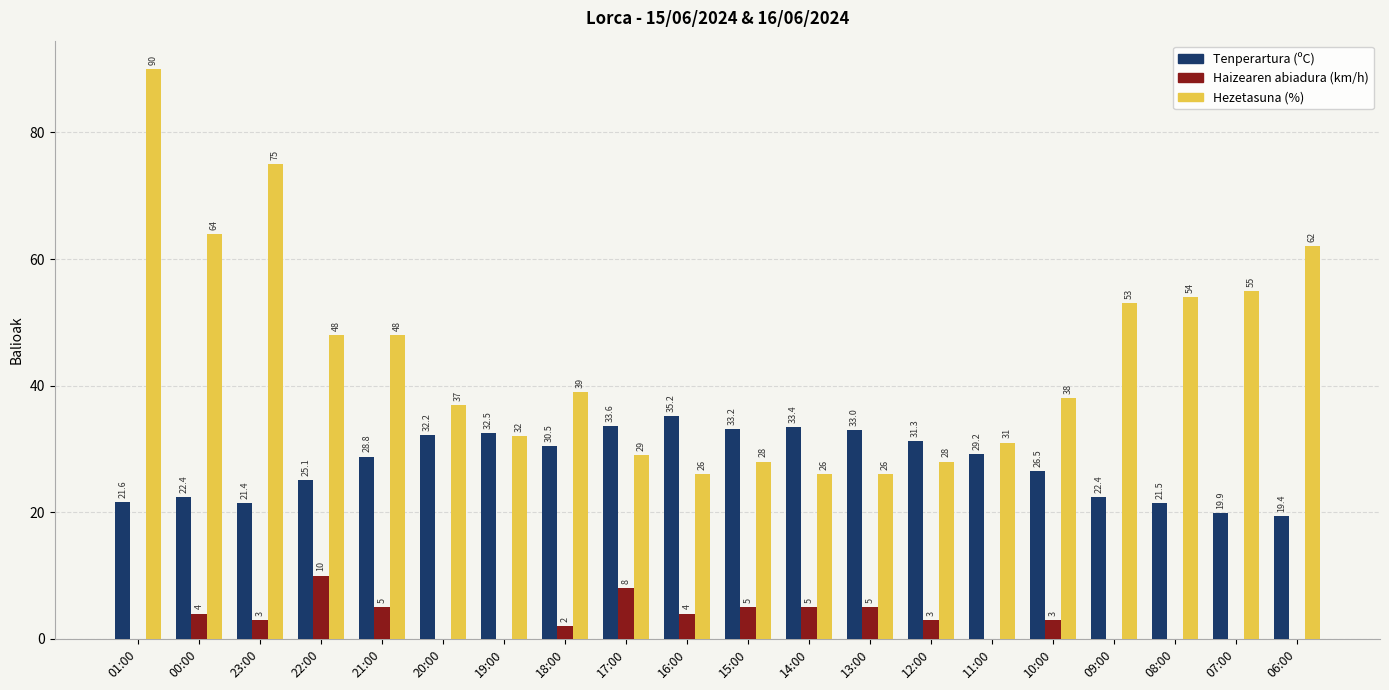

Which series changed the most between 01:00 and 21:00?

Hezetasuna (%)